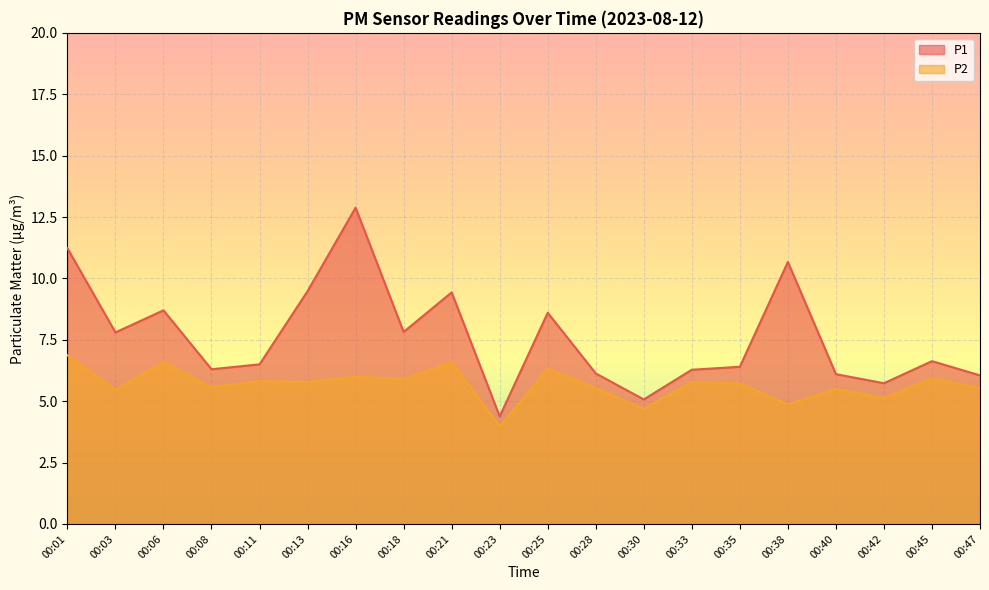

What value does the P2 series have at 00:42?

5.1